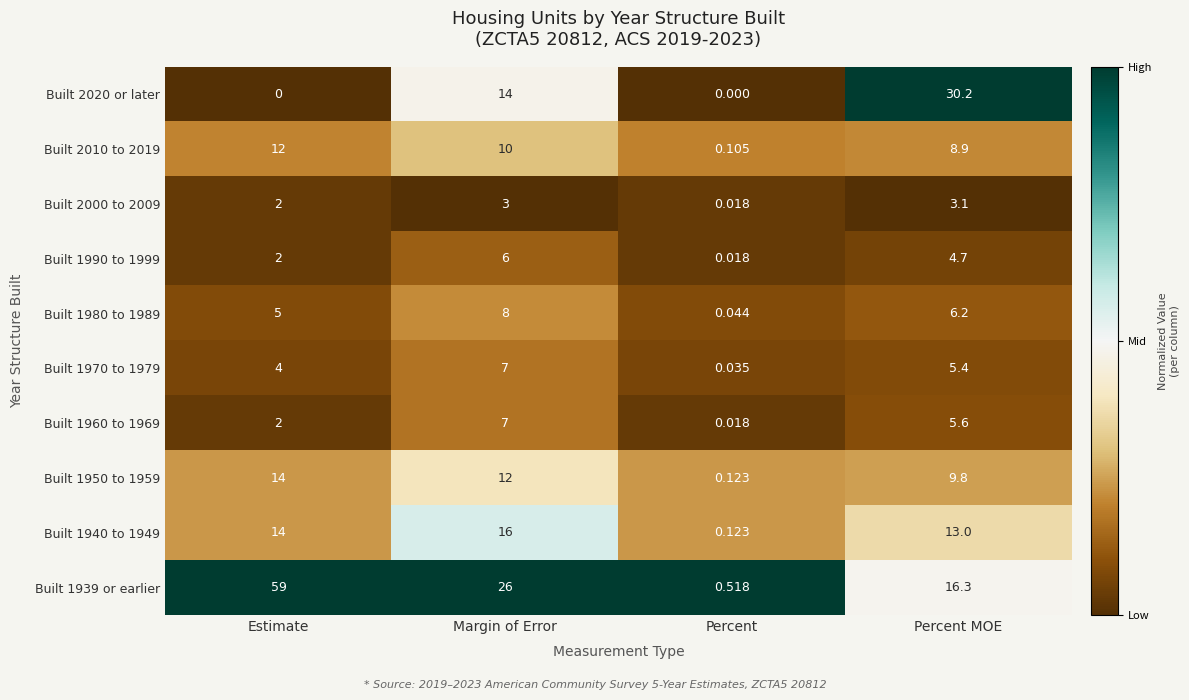

Between Estimate and Percent MOE, which series saw the biggest shift?

Built 1939 or earlier